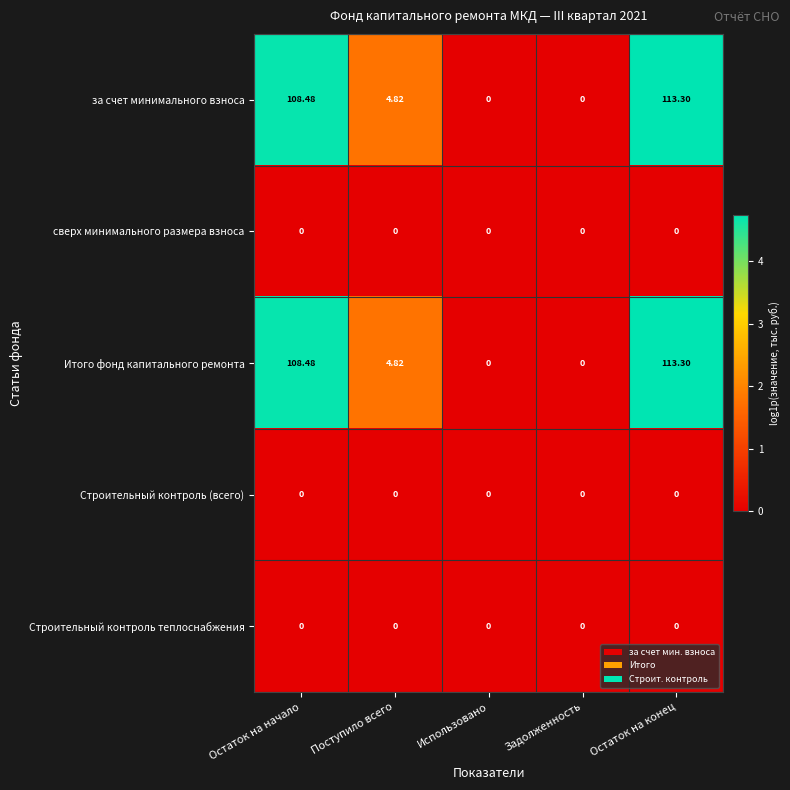

At which label does за счет минимального взноса reach its peak?

Остаток на конец